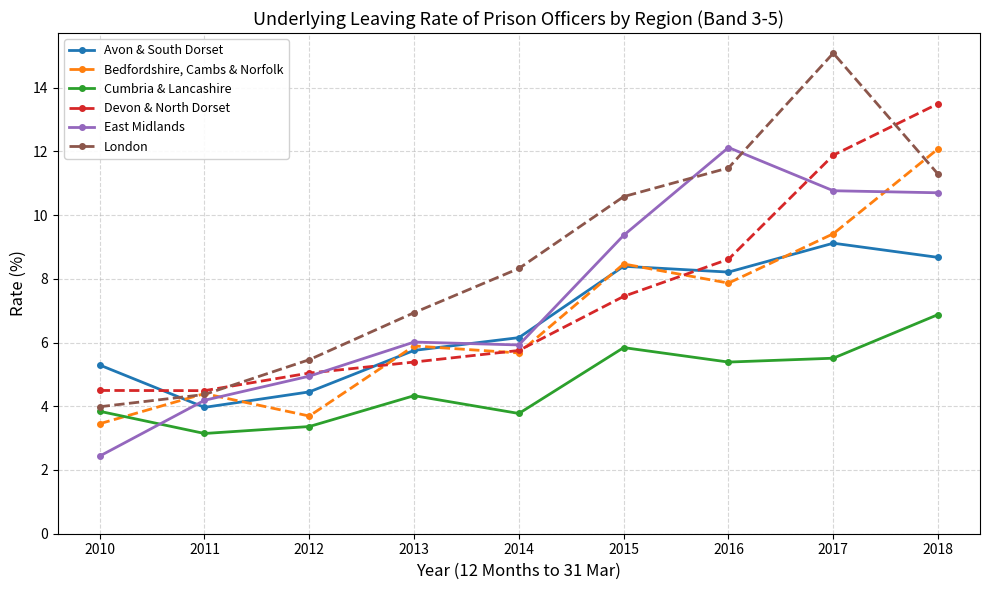

How many lines are shown in the chart?

6